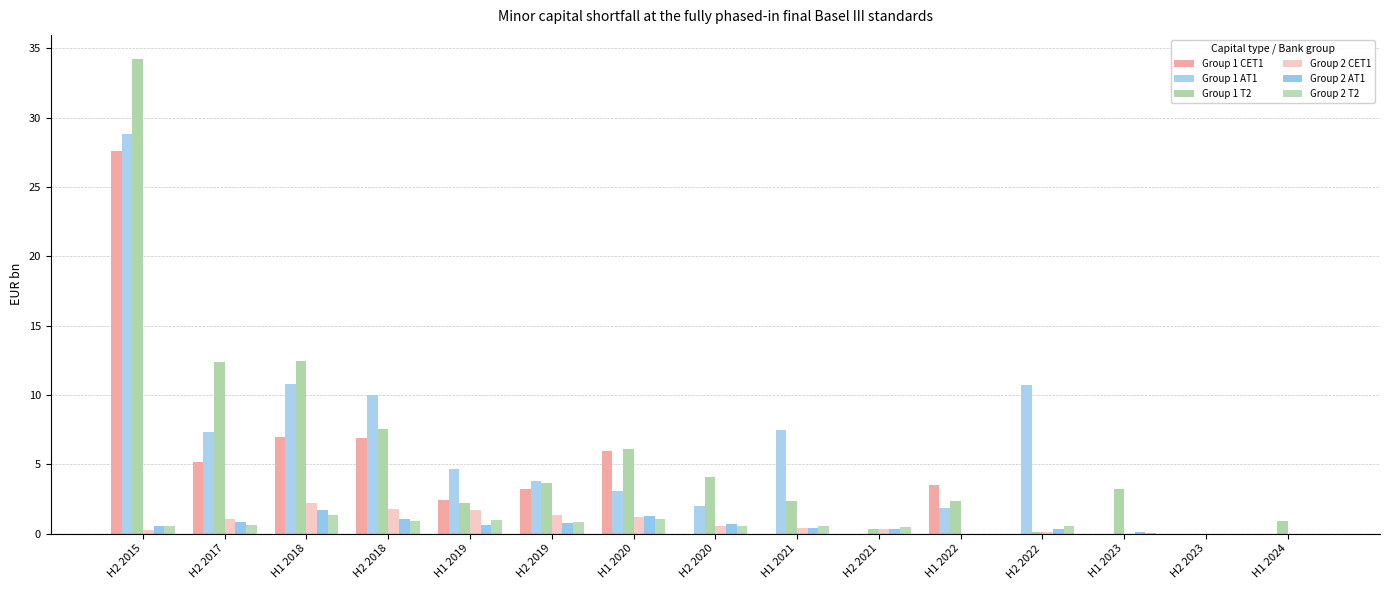

What position from the left is H2 2015?

1